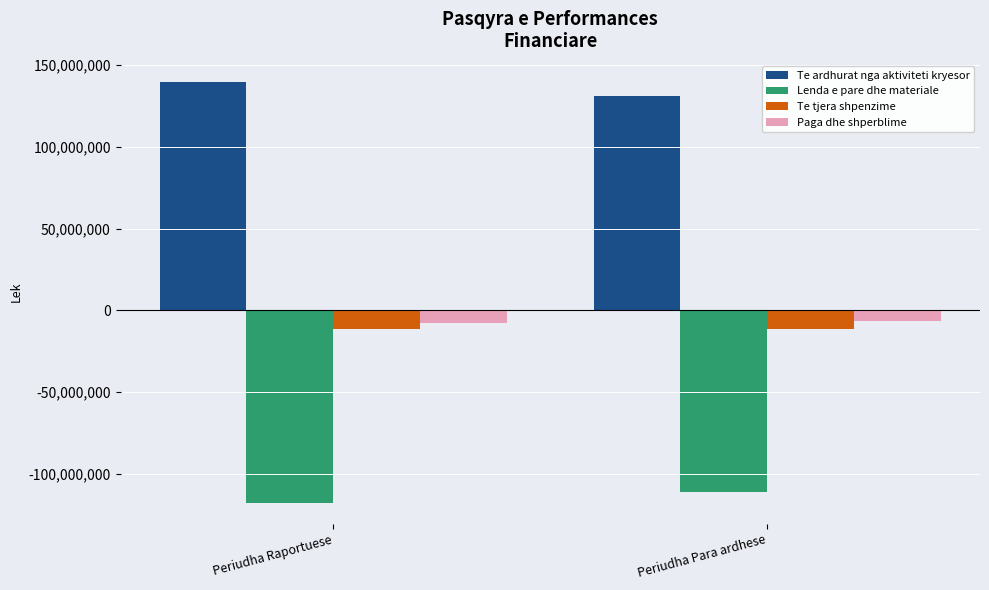

What is the total value across all series at Periudha Raportuese?

3358381